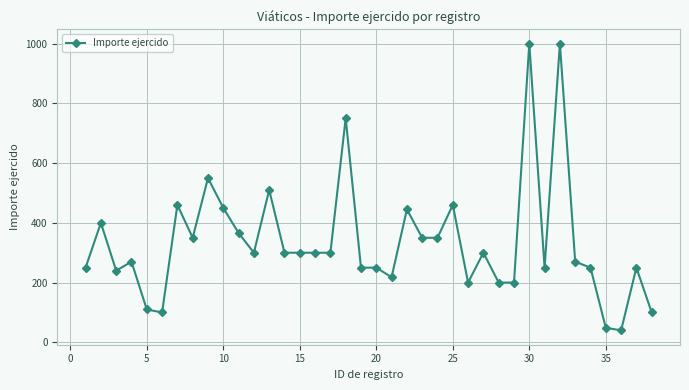

Is this an area chart (filled region under the line)?

No